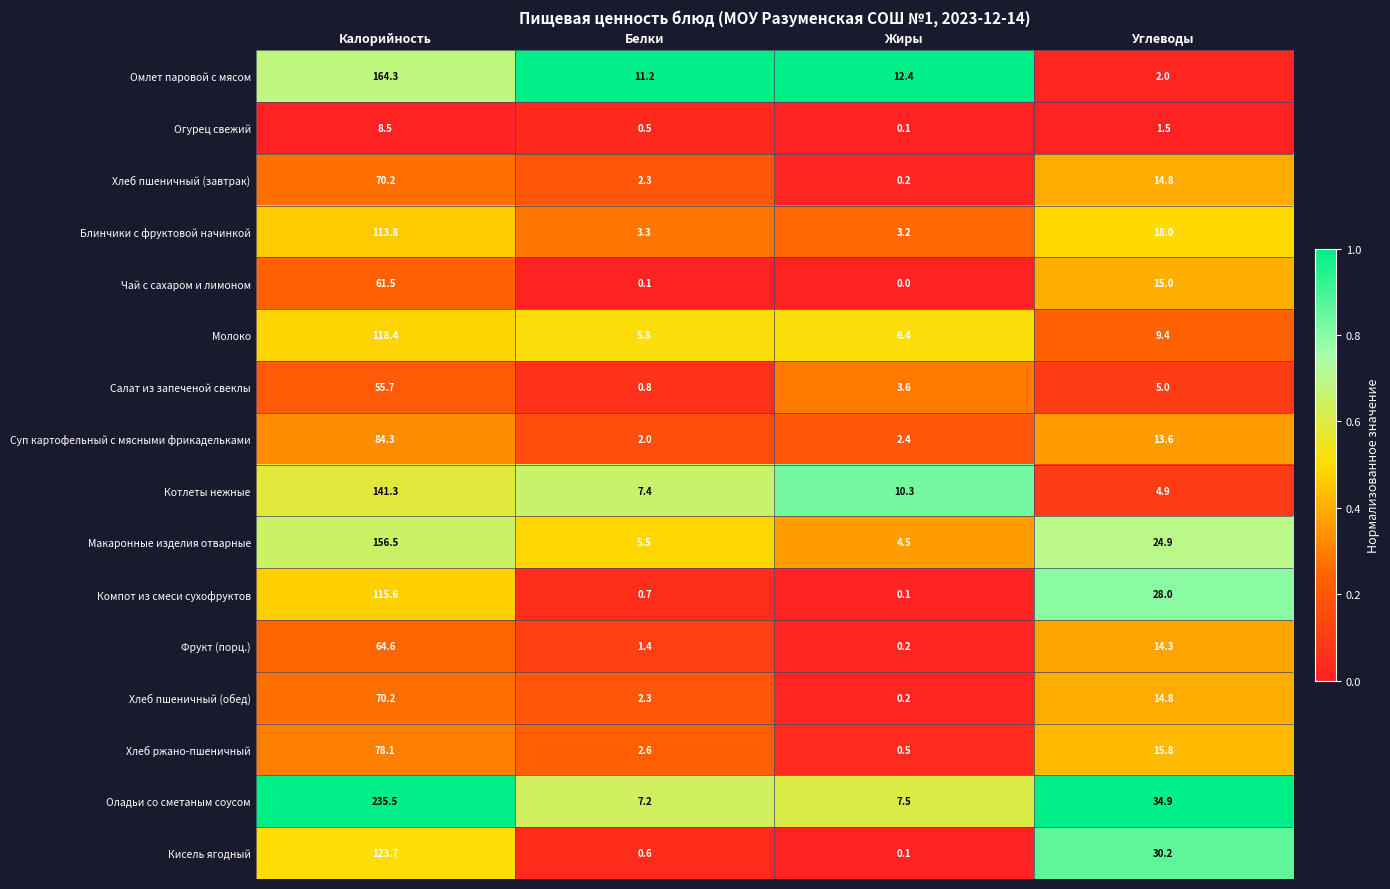

Where does the Чай с сахаром и лимоном series first go above 15?

Калорийность